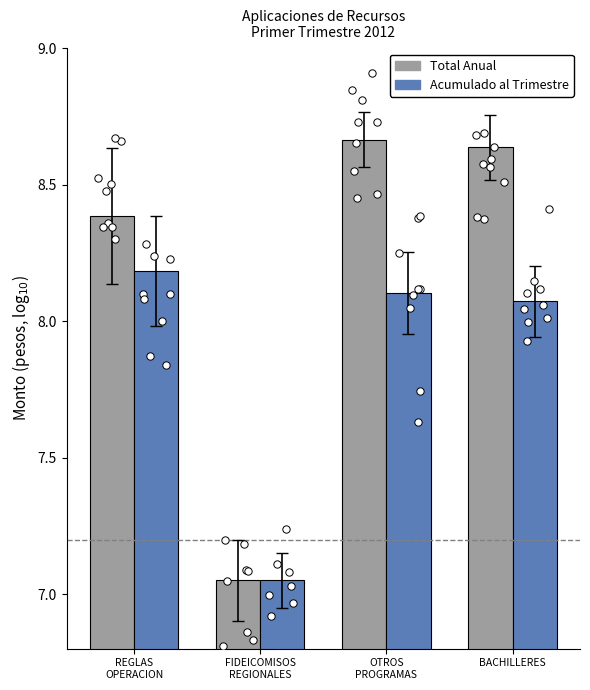

Which series has the largest Y range (max minus min)?

Total Anual